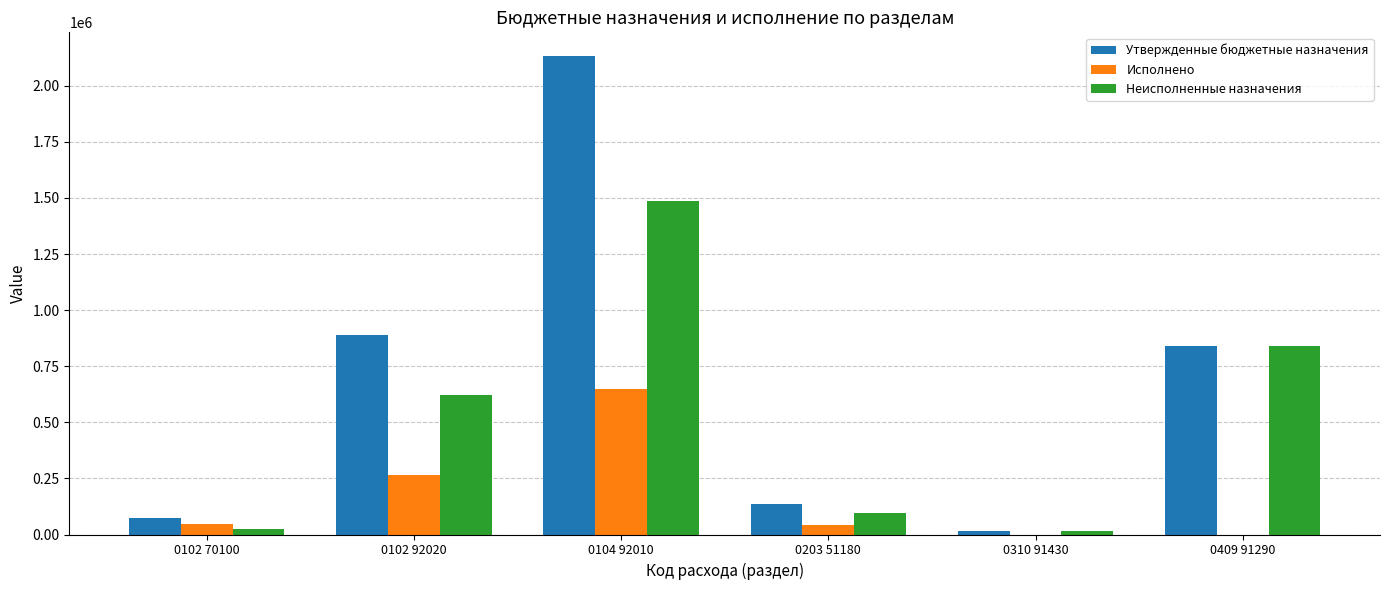

How many series are shown in this chart?

3